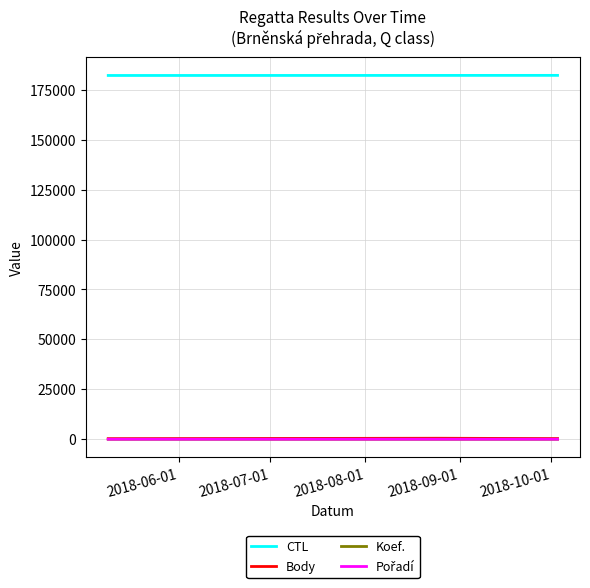

What is the minimum value for CTL?

182112